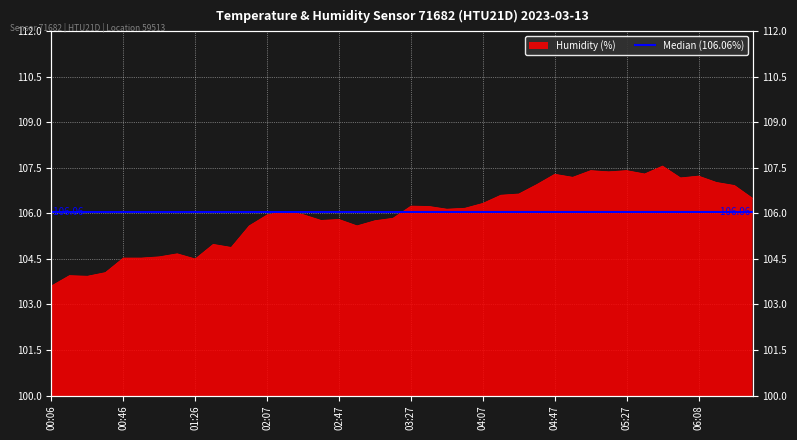

Which has a higher value, 03:37 or 04:07?

04:07